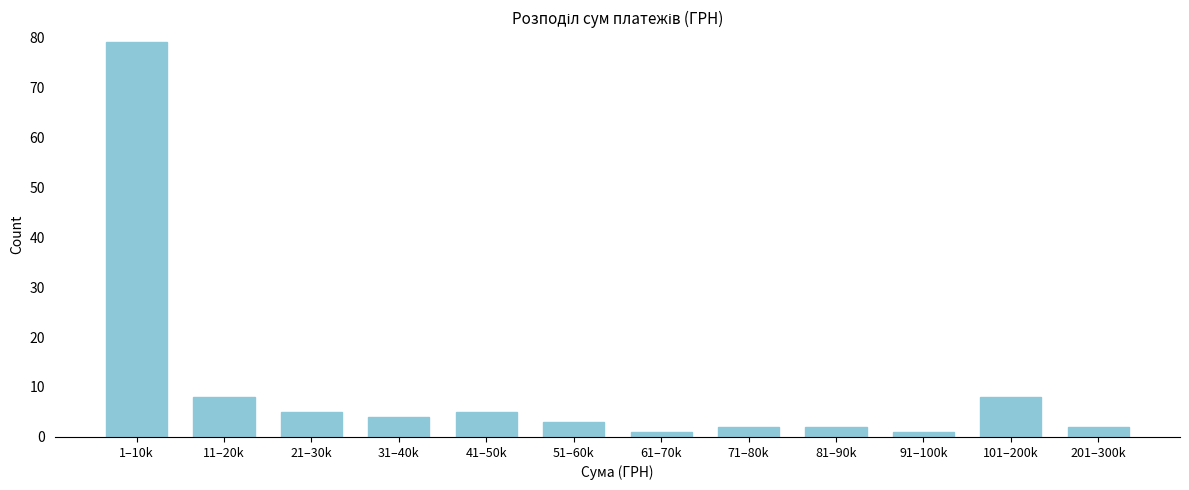

Reading left to right, list all the values displayed in this chart.

79	8	5	4	5	3	1	2	2	1	8	2